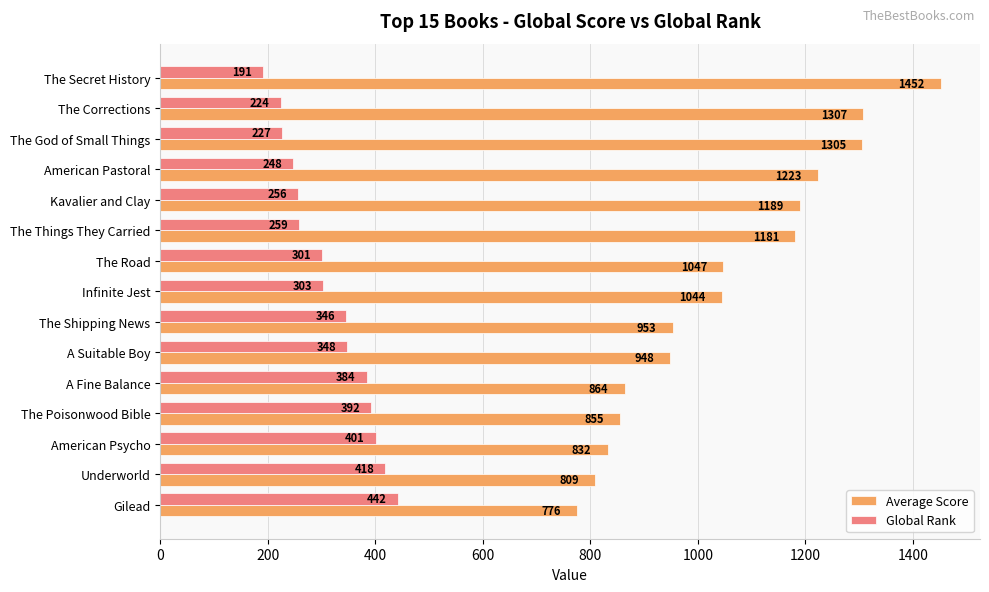

At which label does Average Score reach its minimum?

Gilead